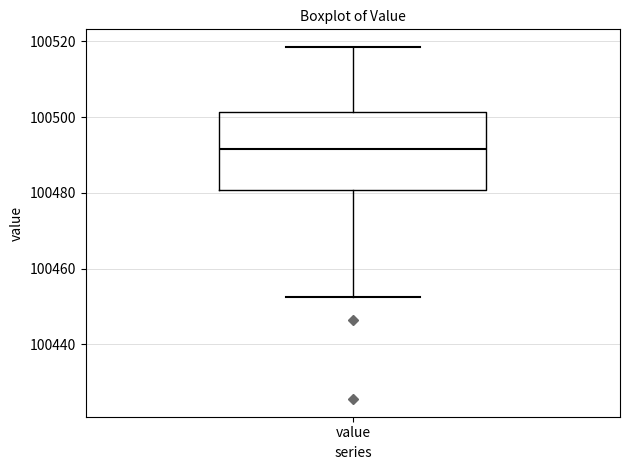

Where does the upper whisker of the box for value end on the y-axis? The values are not printed on the chart, so give them approximately, as read against the axis.

100518